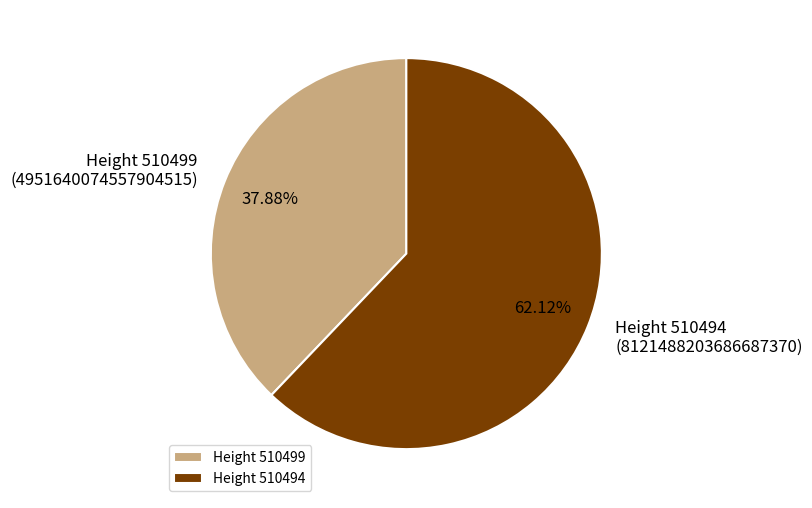

Which slice represents more than half of the pie?

Height 510494